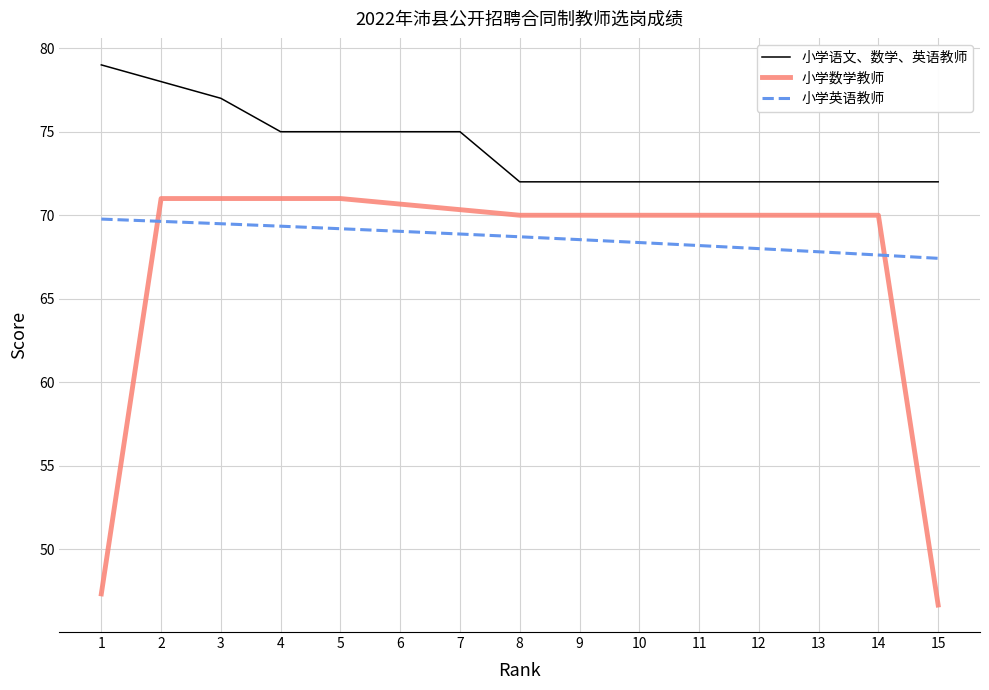

What is the sum of the 小学语文、数学、英语教师 values at 14 and 9?

144.0